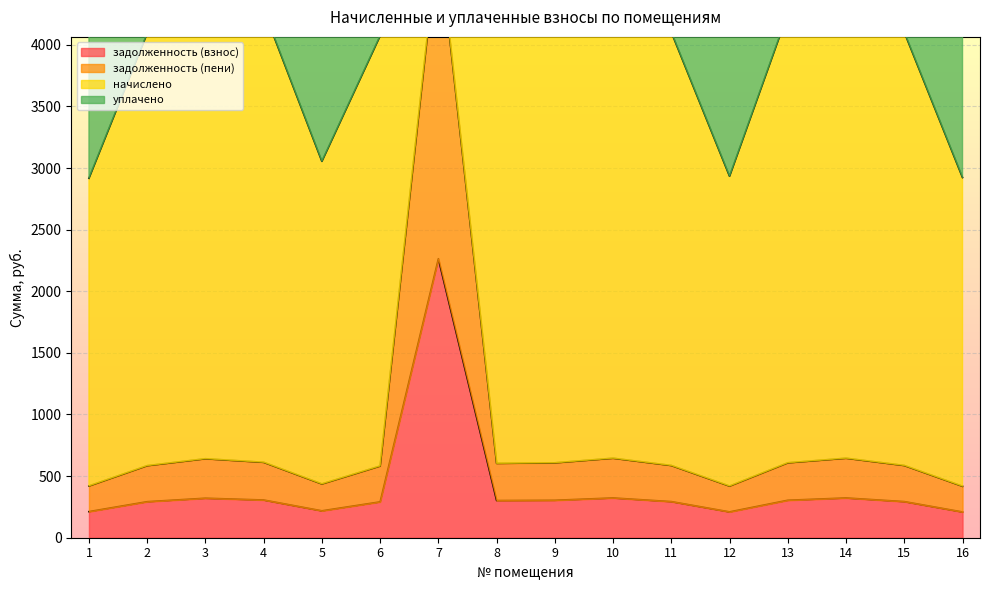

Is it true that задолженность (пени) equals 369.2 at 9?

False